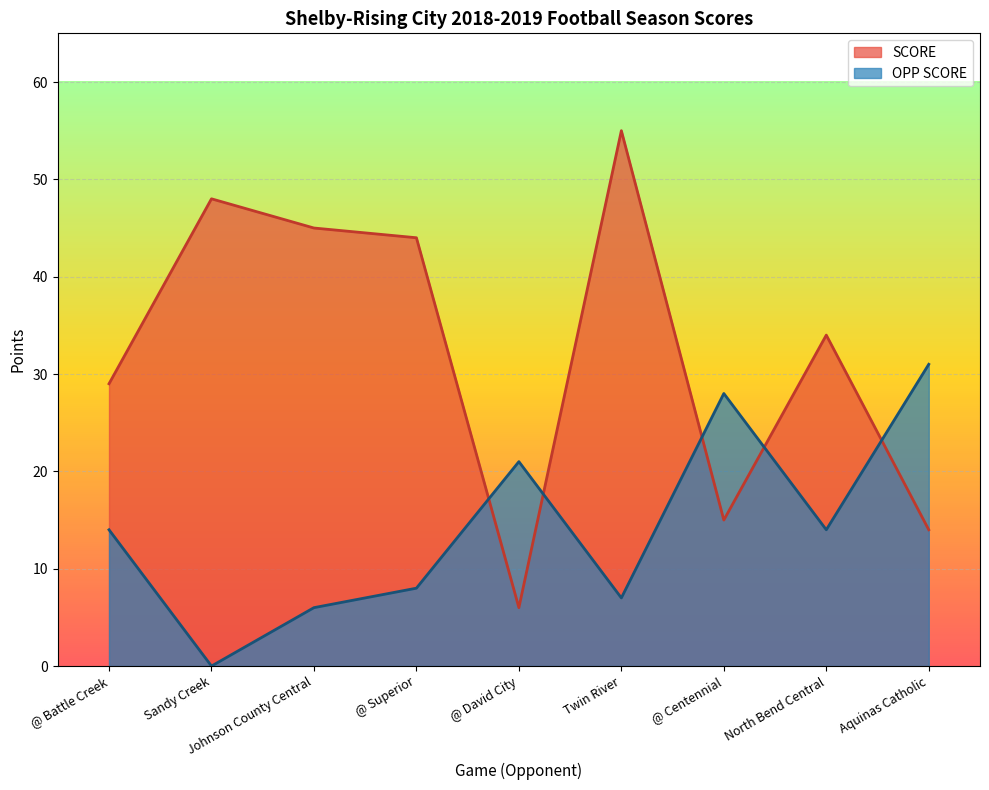

What position from the left is North Bend Central?

8